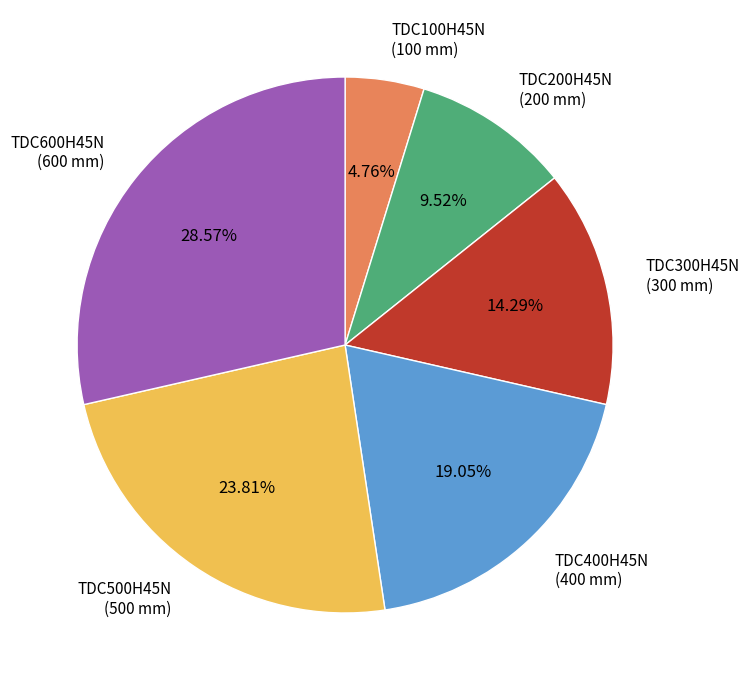

Does any single category account for the majority?

No